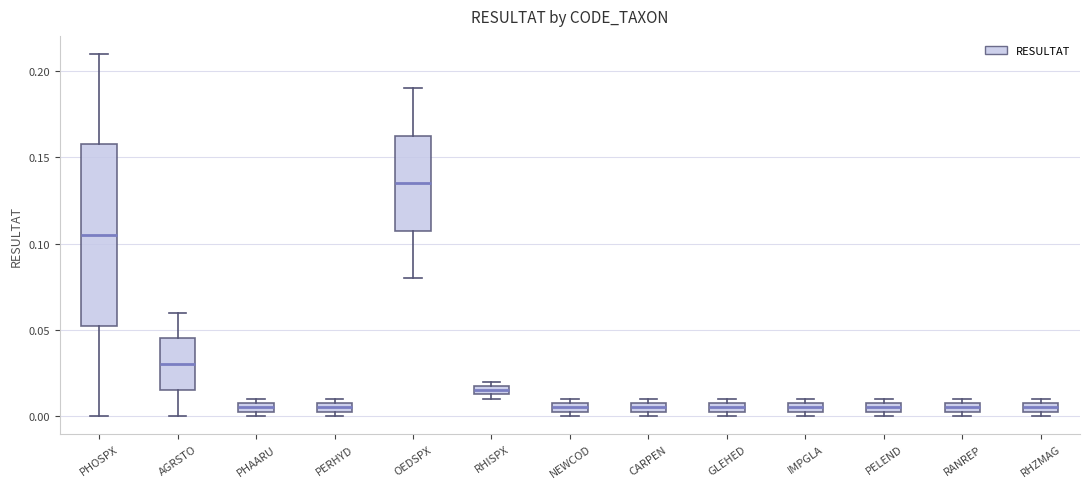

Where is the lower edge of the box for NEWCOD on the y-axis? The values are not printed on the chart, so give them approximately, as read against the axis.

0.005